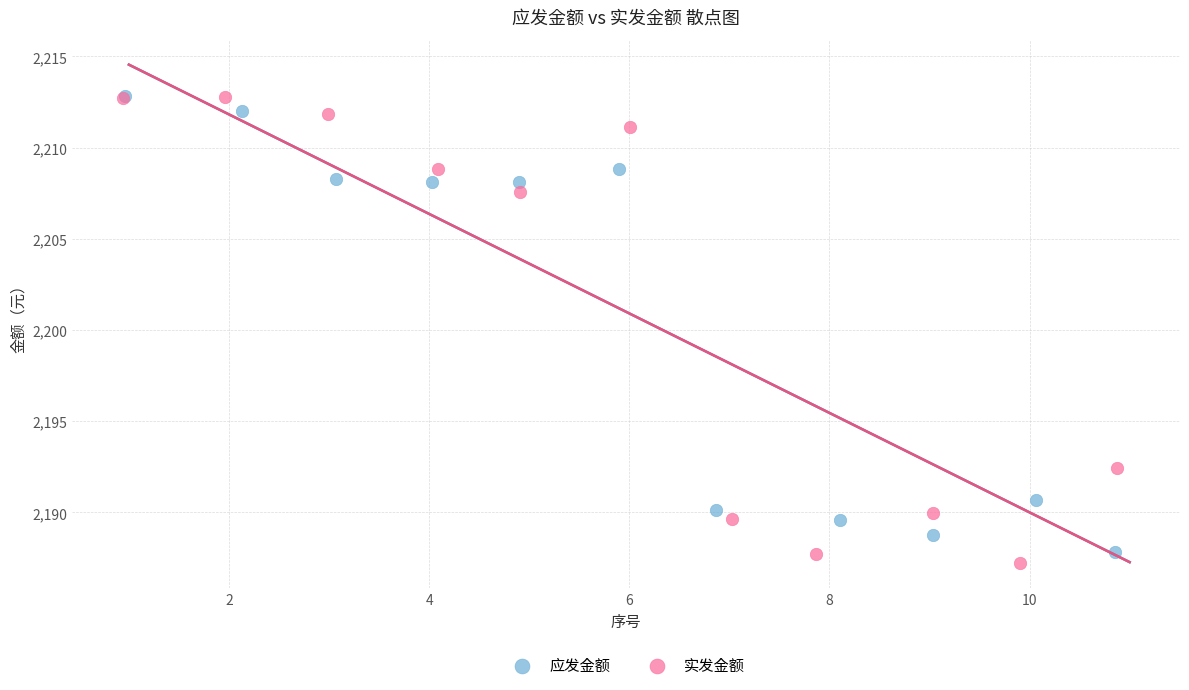

What are all the series names shown in the legend?

应发金额, 实发金额